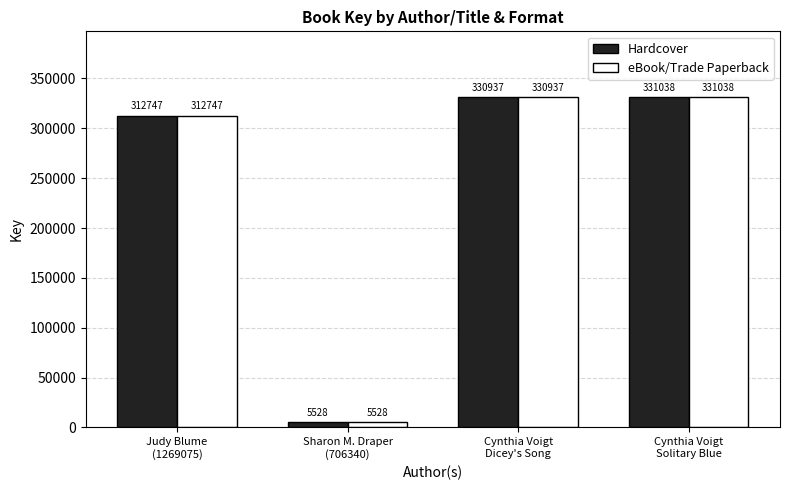

At which label does eBook/Trade Paperback reach its minimum?

Sharon M. Draper
(706340)